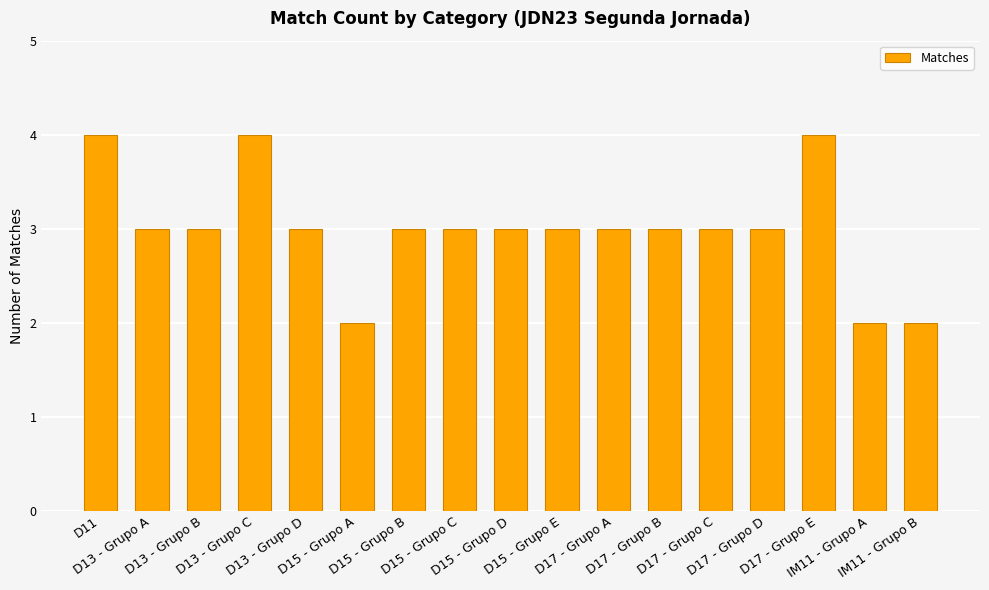

At which label does the data first exceed 3?

D11